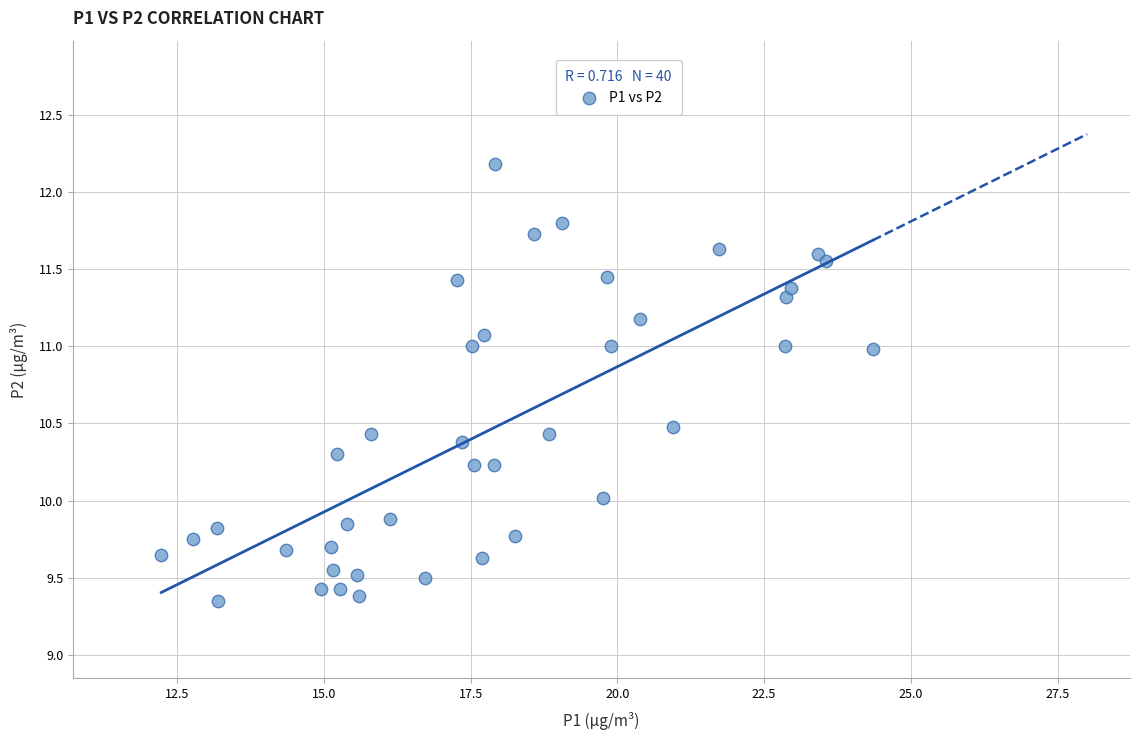

What is the range of Y values (max minus min)?

2.8